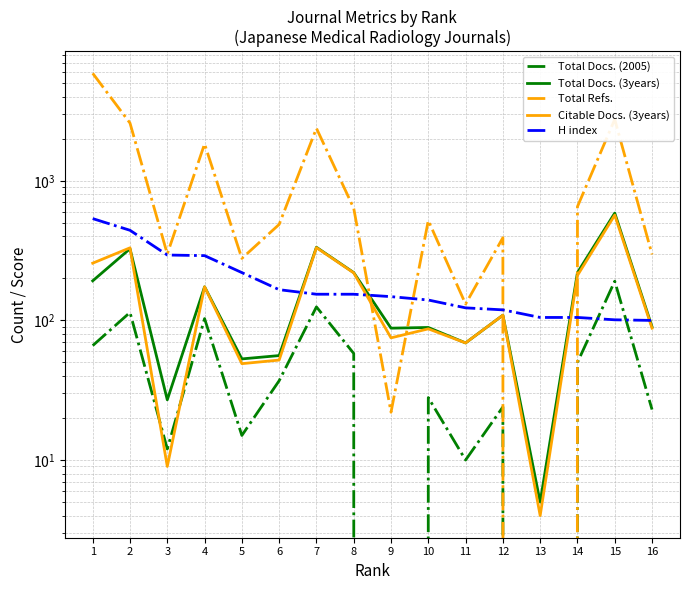

What is the difference between the Total Docs. (2005) values at 4 and 11?

93